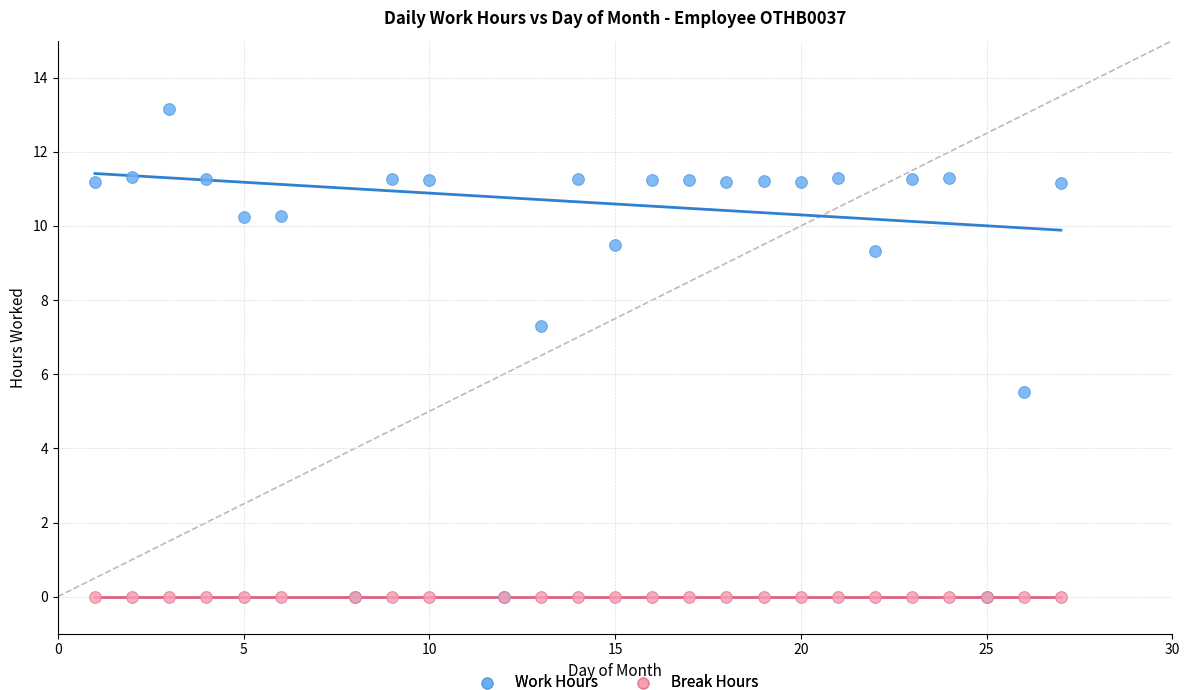

In the Work Hours series, what Y value is closest to 6?

5.5